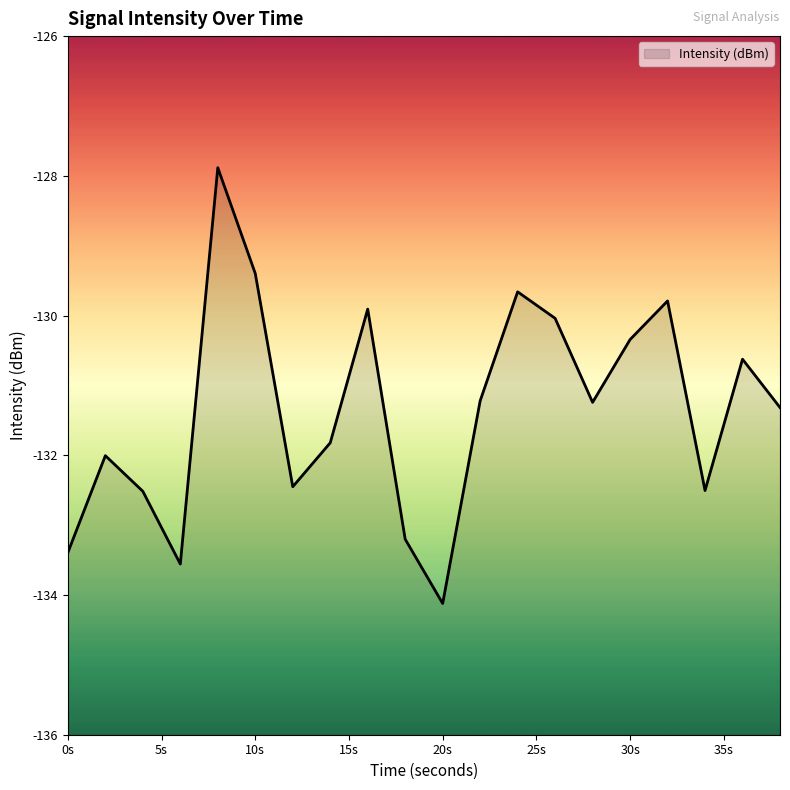

How many interior local peaks (higher than both neighbors) does the data have?

6